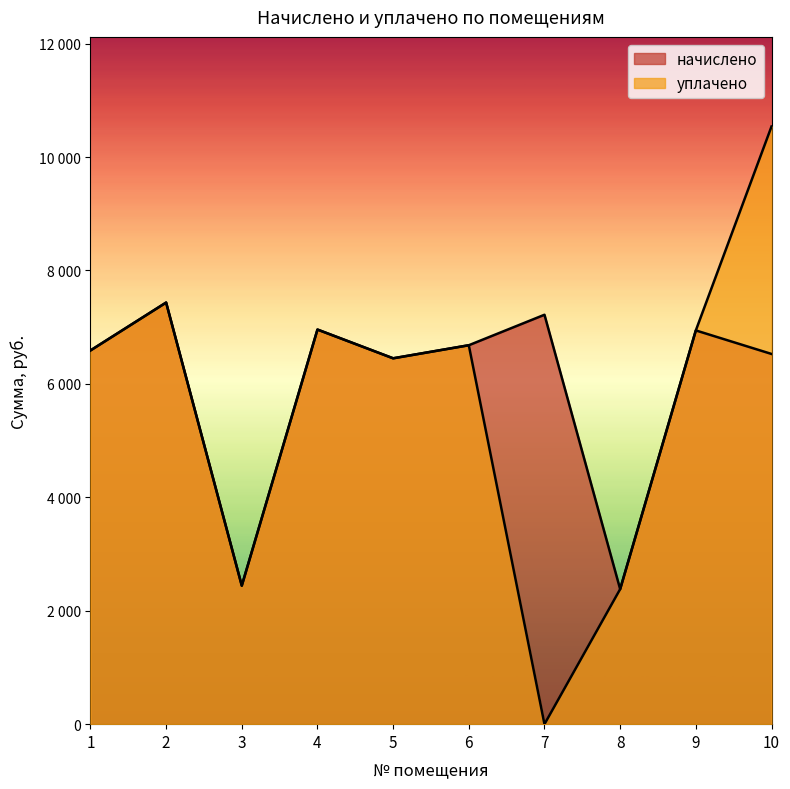

How many values in the начислено series are below 6681?

5